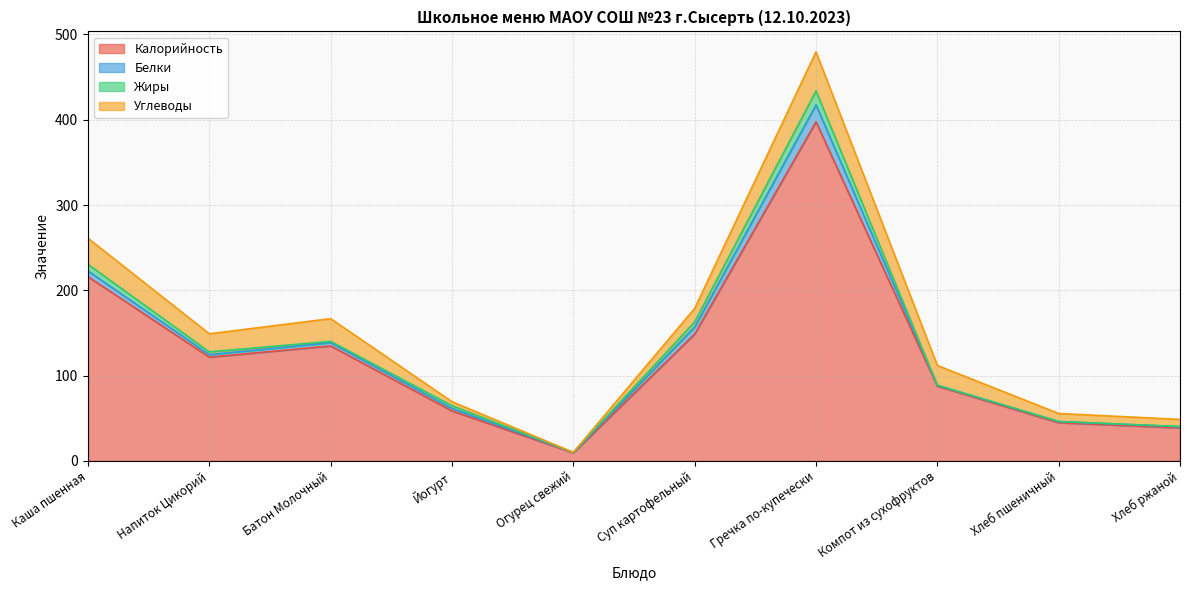

What is the highest value of the Белки series?

19.9